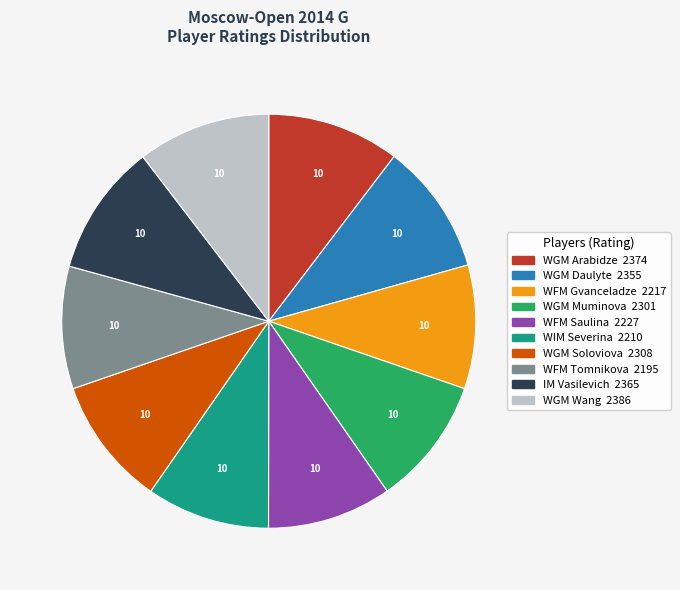

Approximately how many times larger is the value at WFM Tomnikova compared to WGM Muminova?

1.0